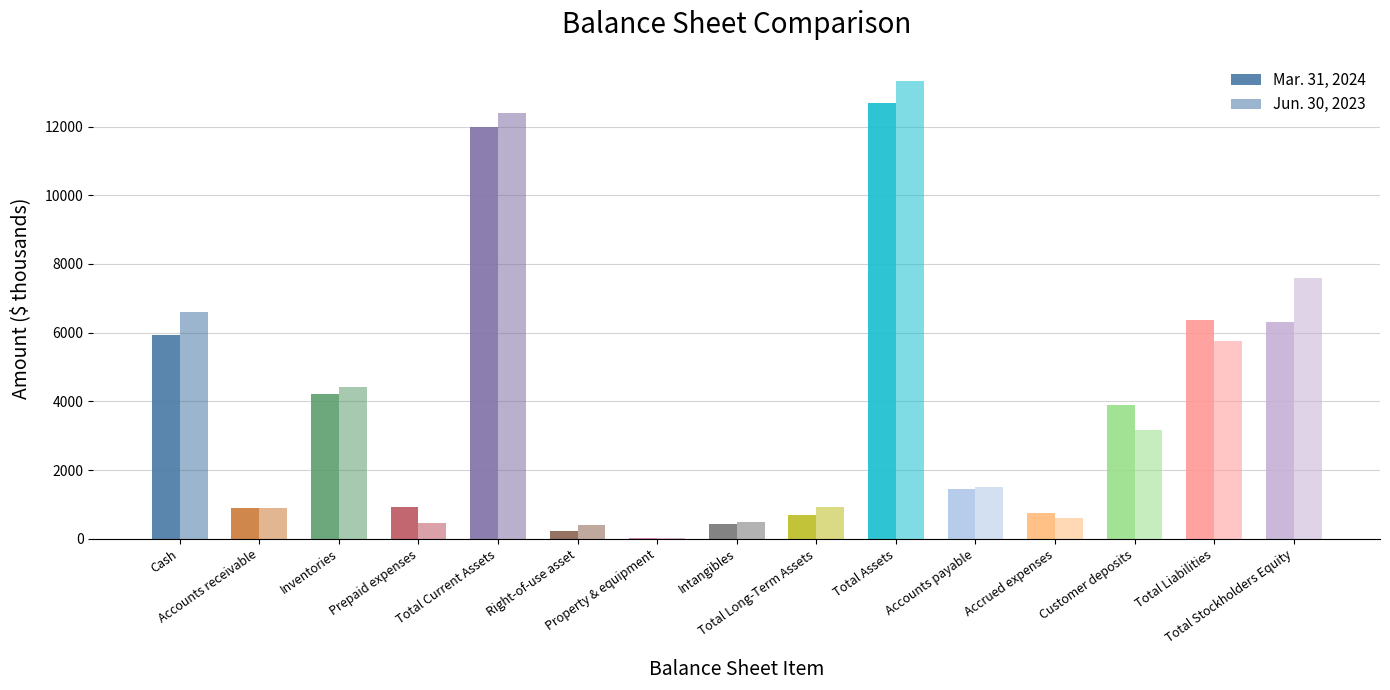

How many categories are shown in the chart?

15